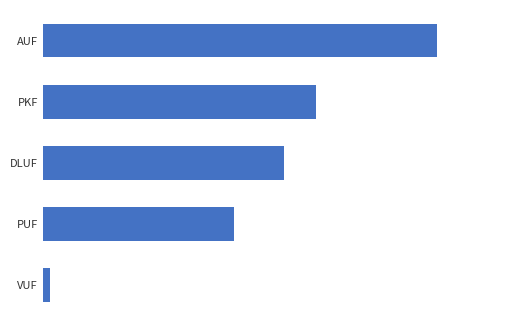

Are the bars grouped side by side (vs. stacked)?

No